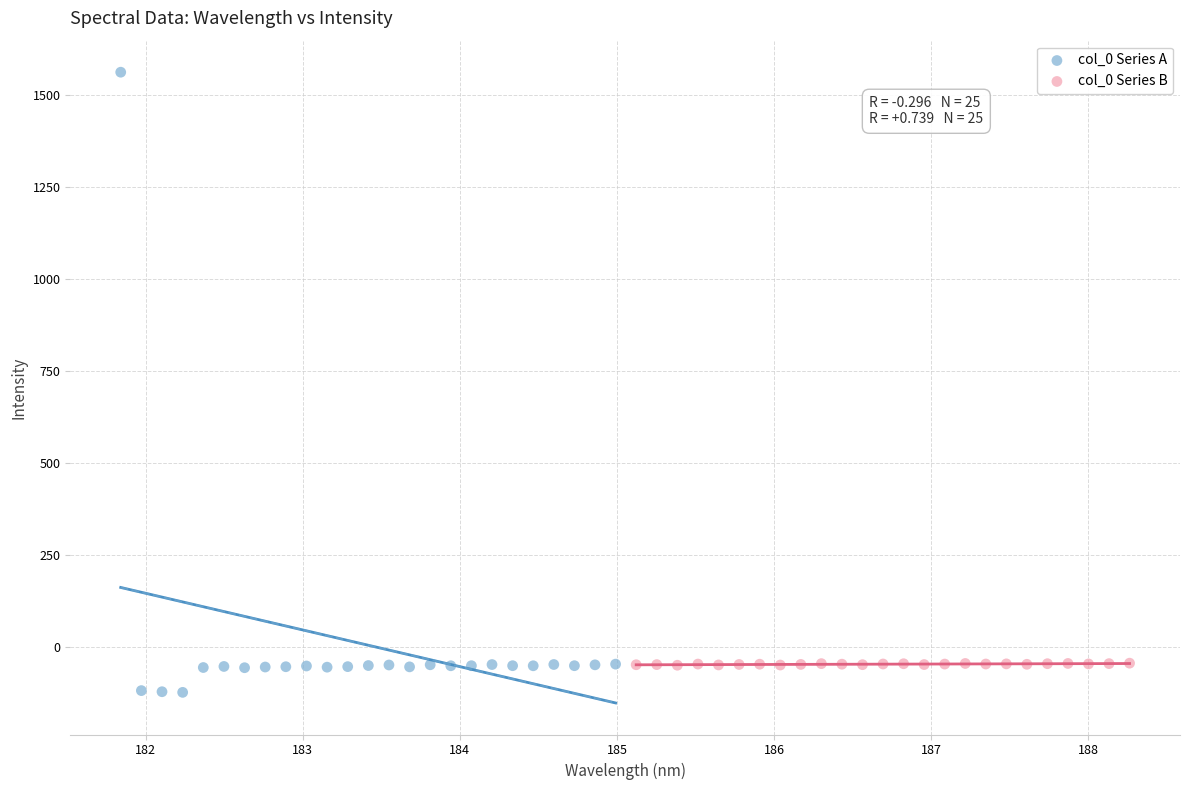

Which series has the widest spread of Y values?

col_0 Series A